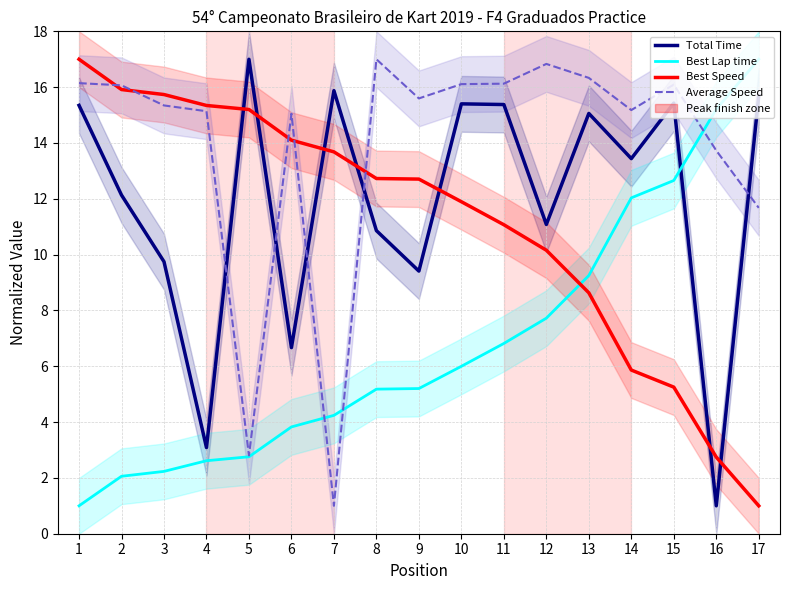

At which label does Best Speed first exceed 12?

1